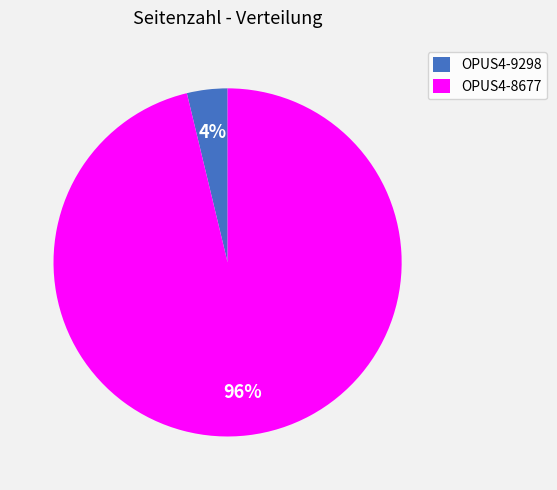

Between OPUS4-8677 and OPUS4-9298, which is larger?

OPUS4-8677